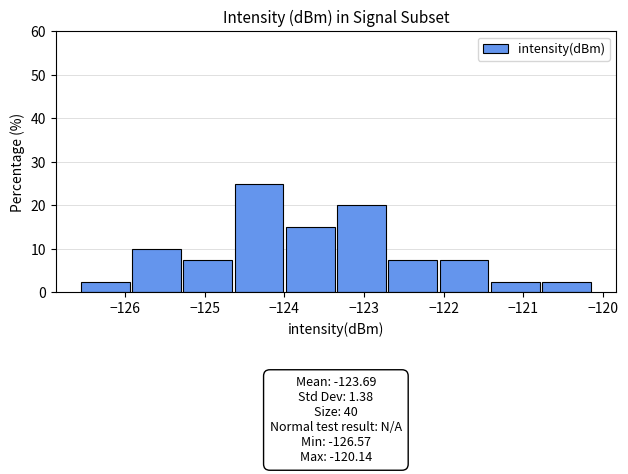

Over which range of the x-axis is the bar tallest?

-124.6 to -124.0